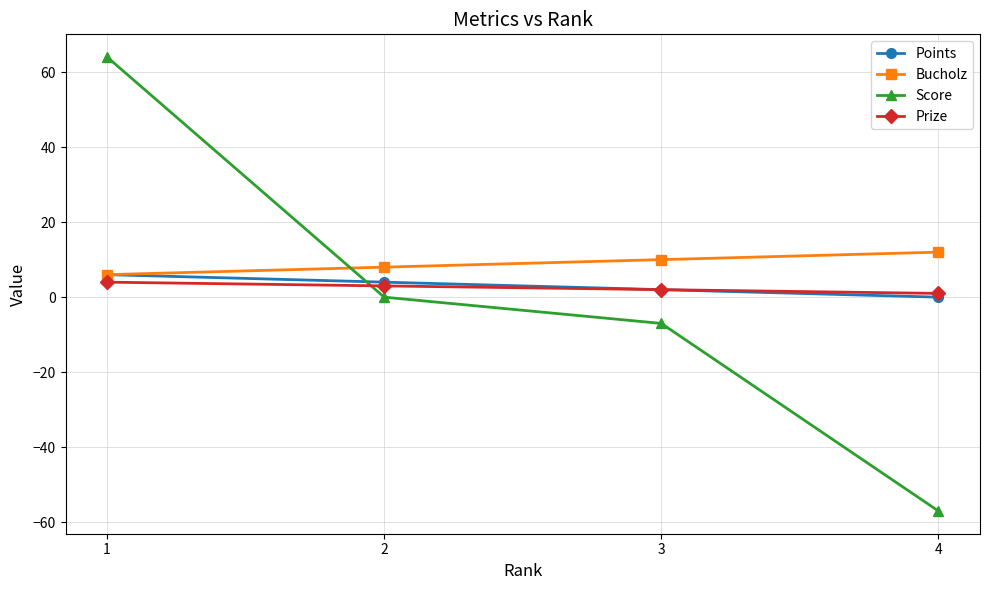

Does the chart have visible grid lines?

Yes